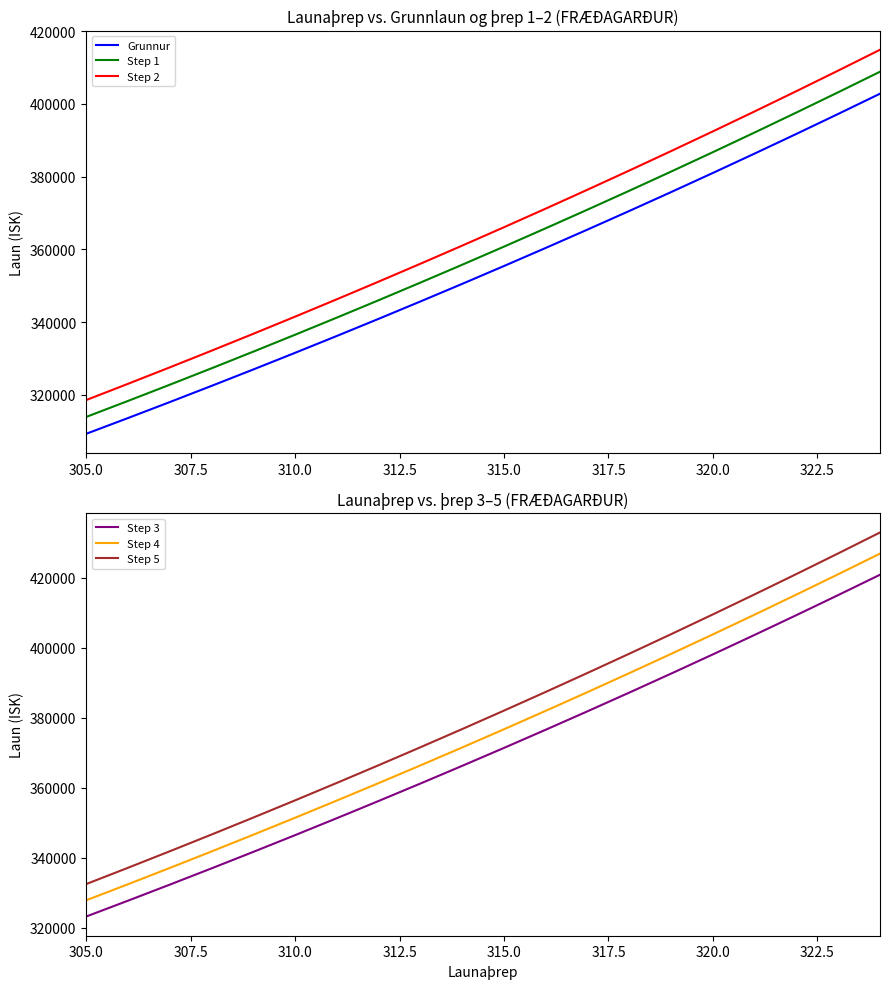

What is the label of the 20th point from the right?

305.0